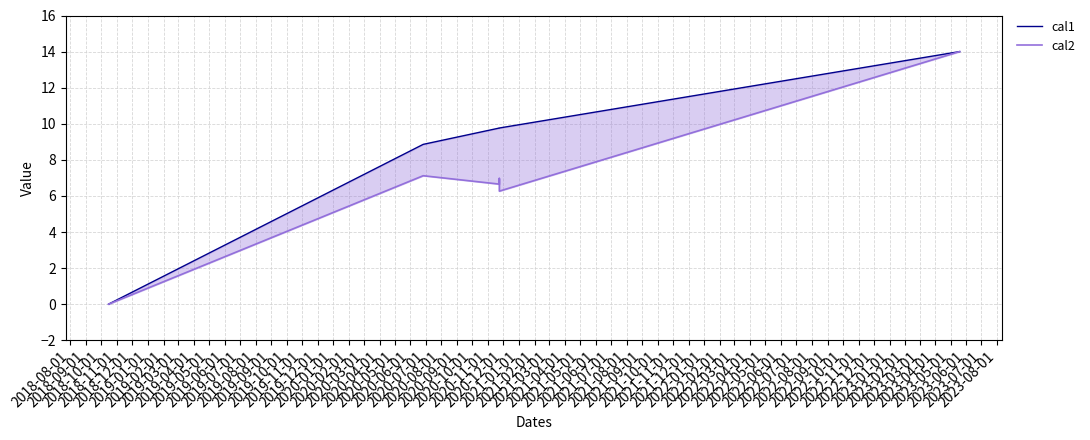

Count the number of data series in this chart.

2